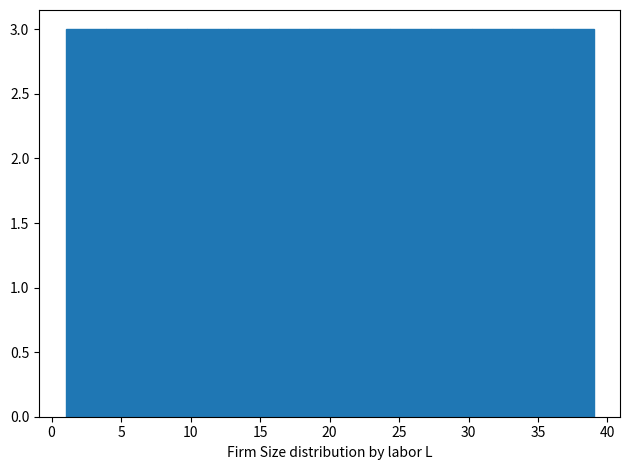

Reading left to right, list every bar in this chart as the range it spans on the x-axis followed by its height. Neither the bar edges nor the heights are printed on the chart, so give them approximately, as read against the axes.

1.0 to 4.0: 3
4.0 to 7.0: 3
7.0 to 10.0: 3
10.0 to 12.5: 3
12.5 to 15.5: 3
15.5 to 18.5: 3
18.5 to 21.5: 3
21.5 to 24.5: 3
24.5 to 27.5: 3
27.5 to 30.0: 3
30.0 to 33.0: 3
33.0 to 36.0: 3
36.0 to 39.0: 3